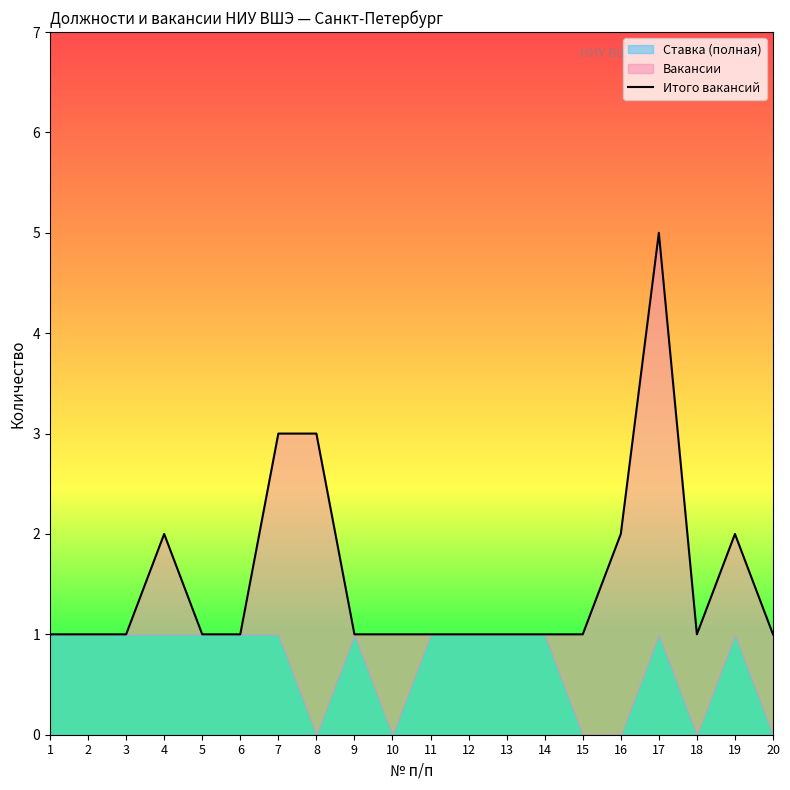

What is the difference between the values at 19 and 6?

1